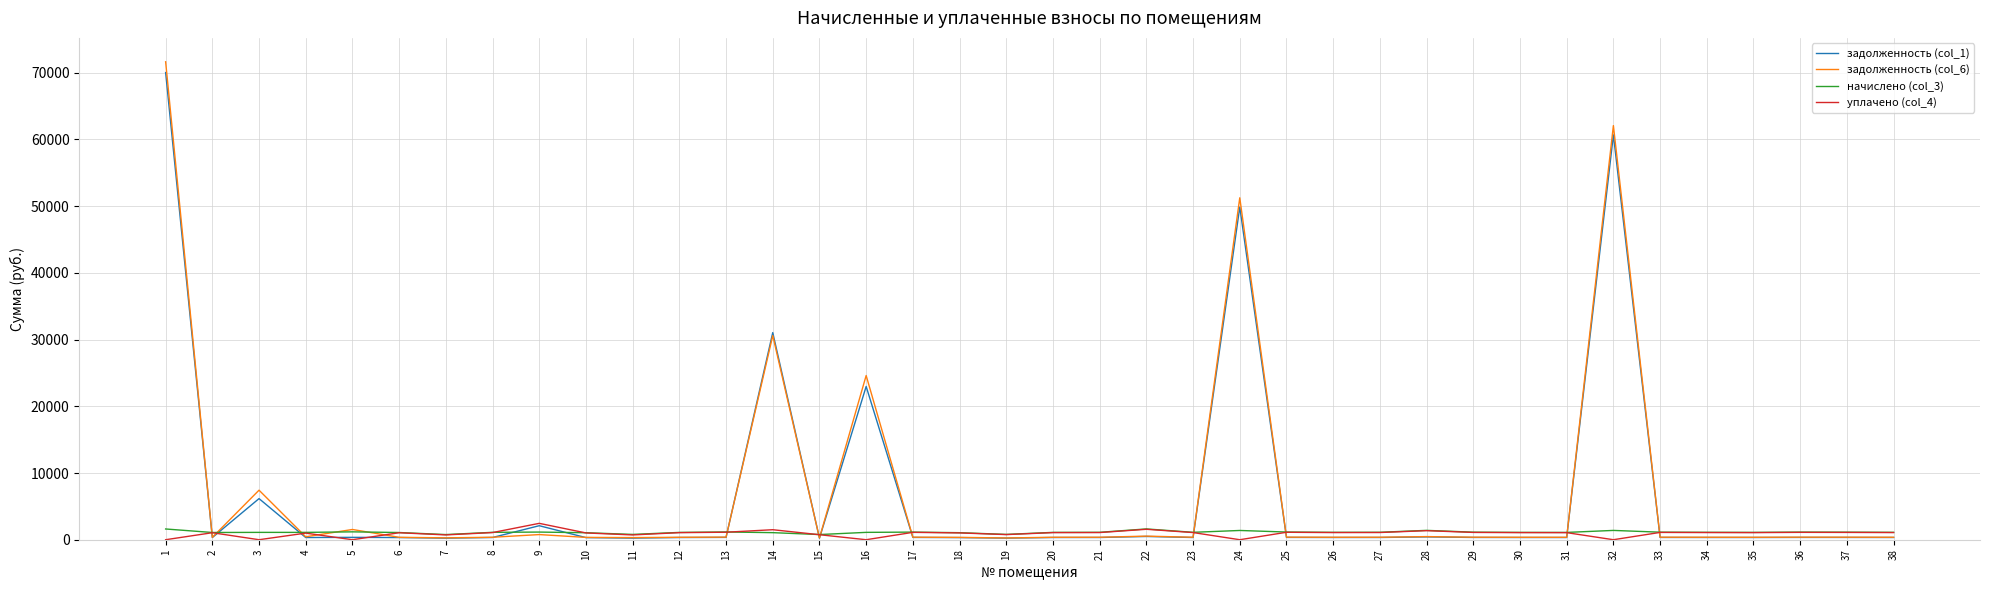

The задолженность (col_1) series shows 317.6 at 18. True or false?

True